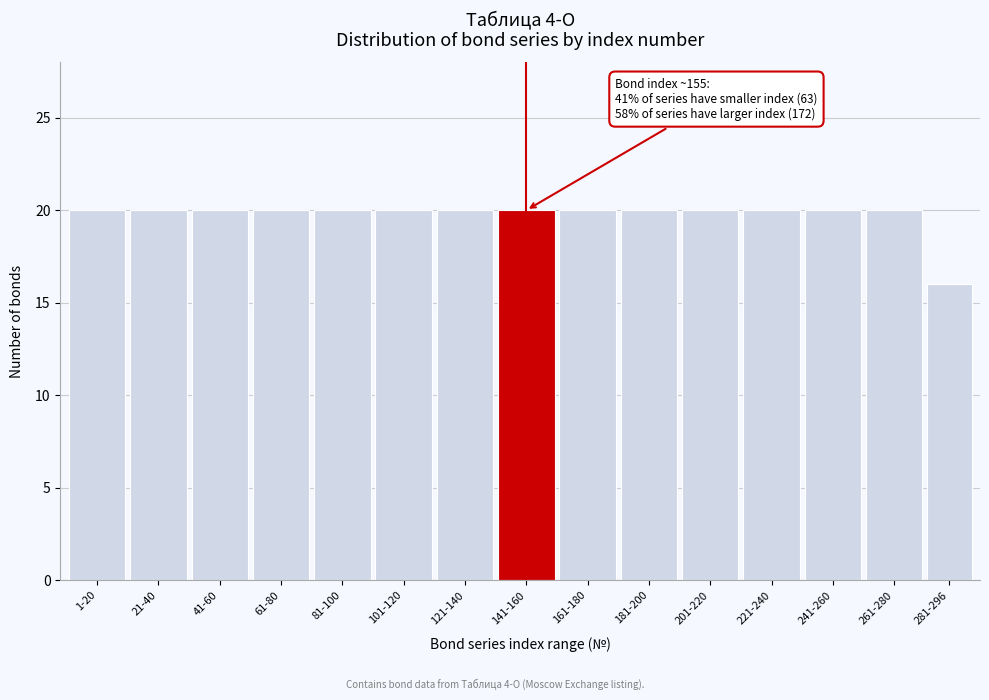

Reading left to right, what are all the values shown in this chart?

1-20=20	21-40=20	41-60=20	61-80=20	81-100=20	101-120=20	121-140=20	141-160=20	161-180=20	181-200=20	201-220=20	221-240=20	241-260=20	261-280=20	281-296=16